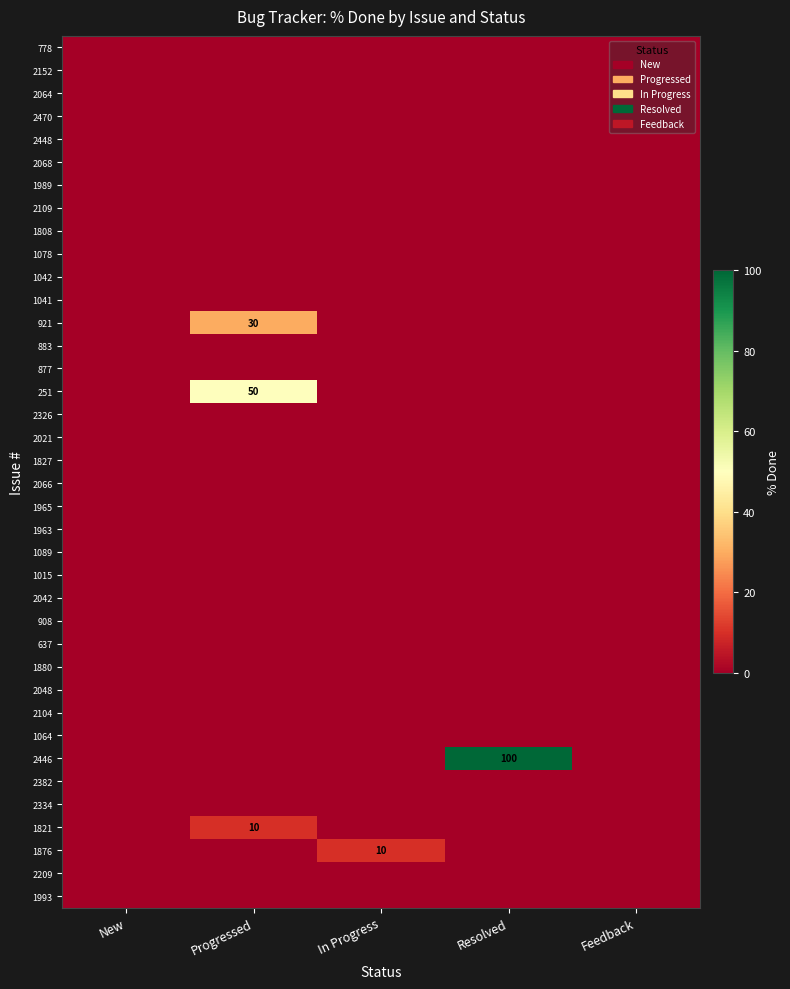

The 1876 series shows 17 at In Progress. True or false?

False